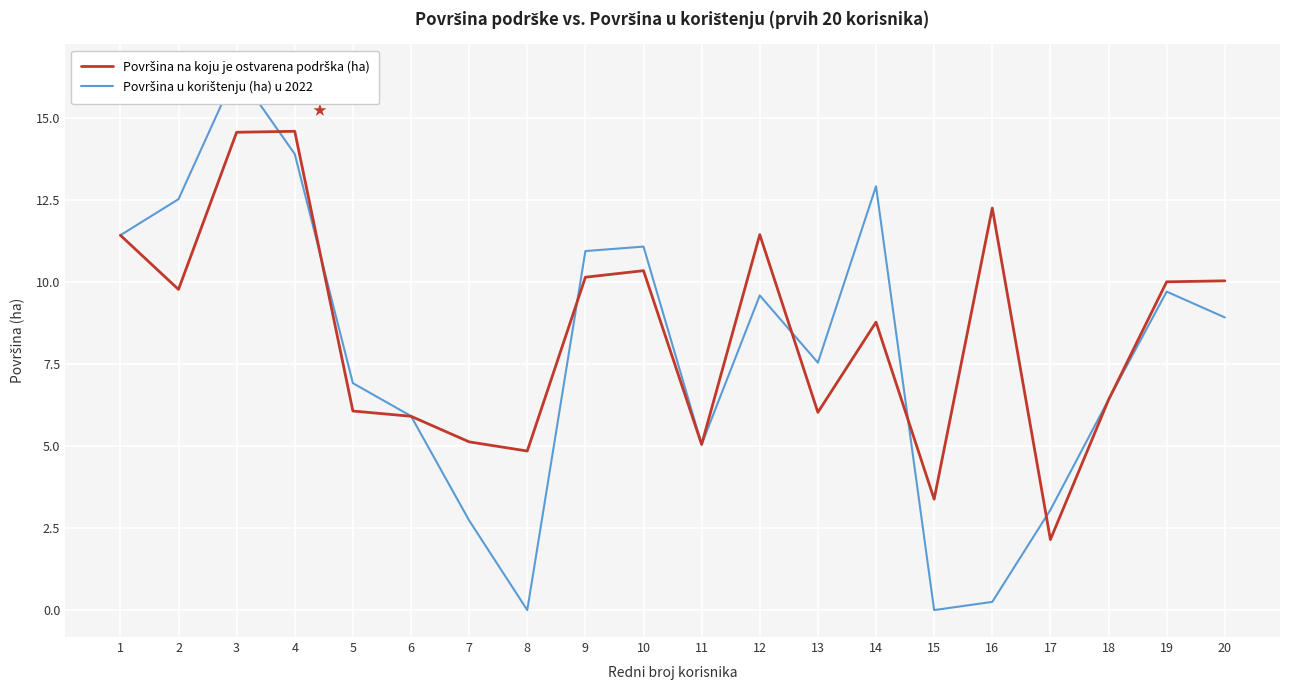

What is the difference between the maximum and minimum values in the Površina na koju je ostvarena podrška (ha) series?

12.4